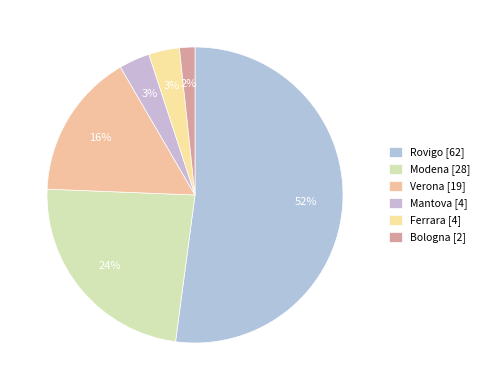

The Modena slice represents 24% of the pie. True or false?

True